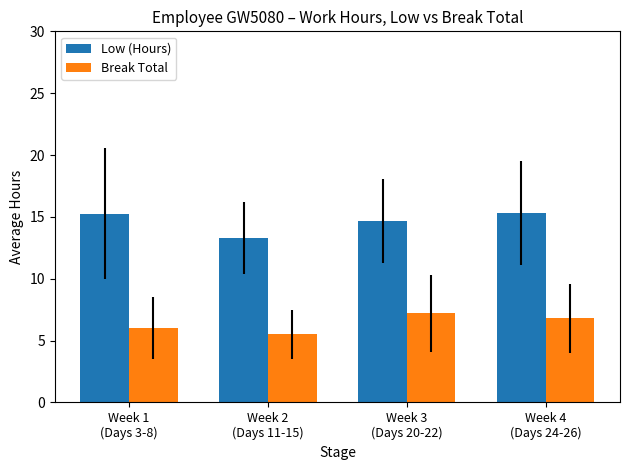

How many distinct data groups are displayed?

2